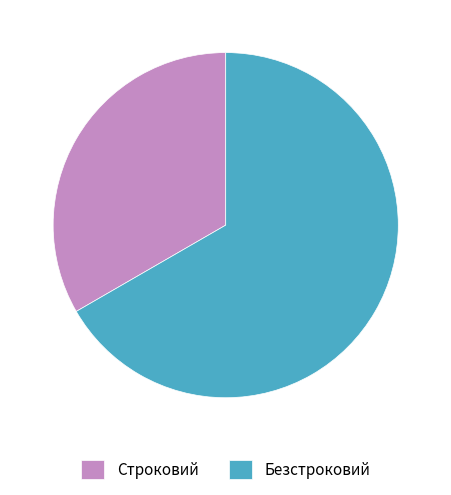

What is the ratio of the value at Строковий to the value at Безстроковий?

0.5